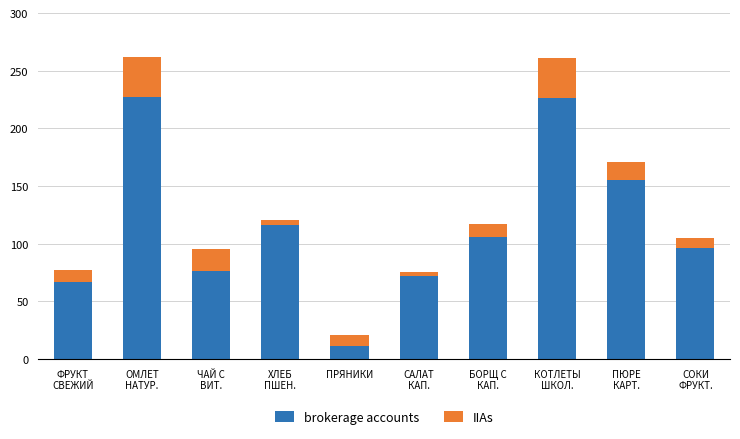

What is the highest value of the brokerage accounts series?

227.0